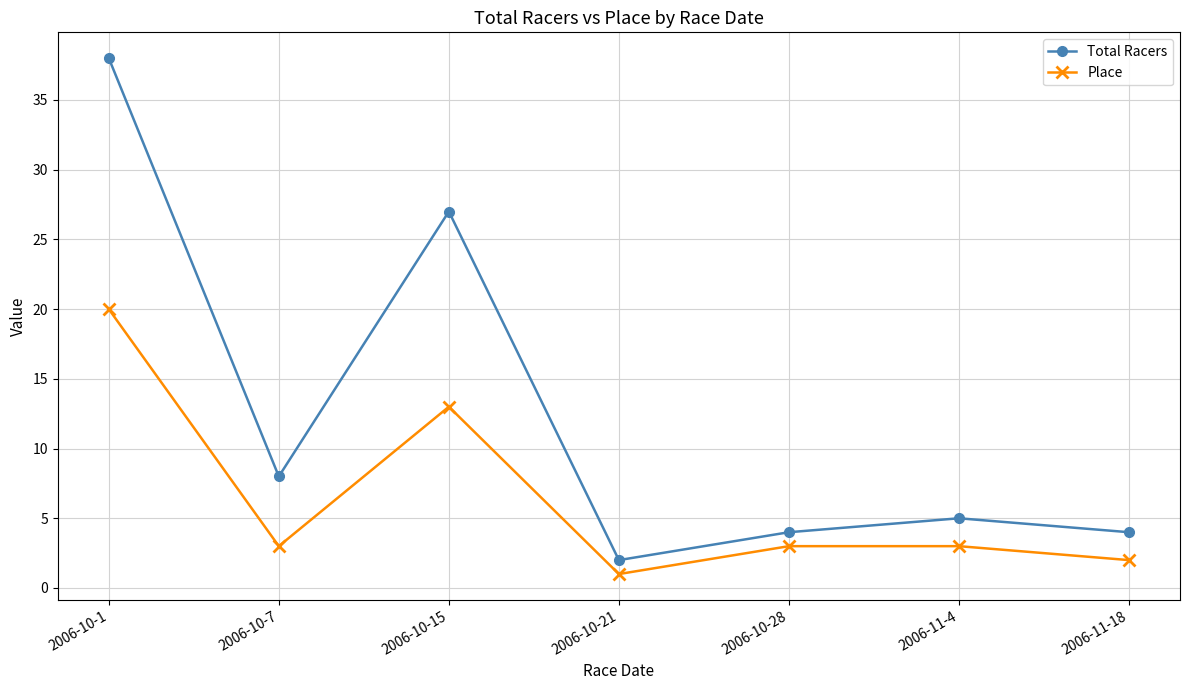

At which category does Place reach its first local valley?

2006-10-7